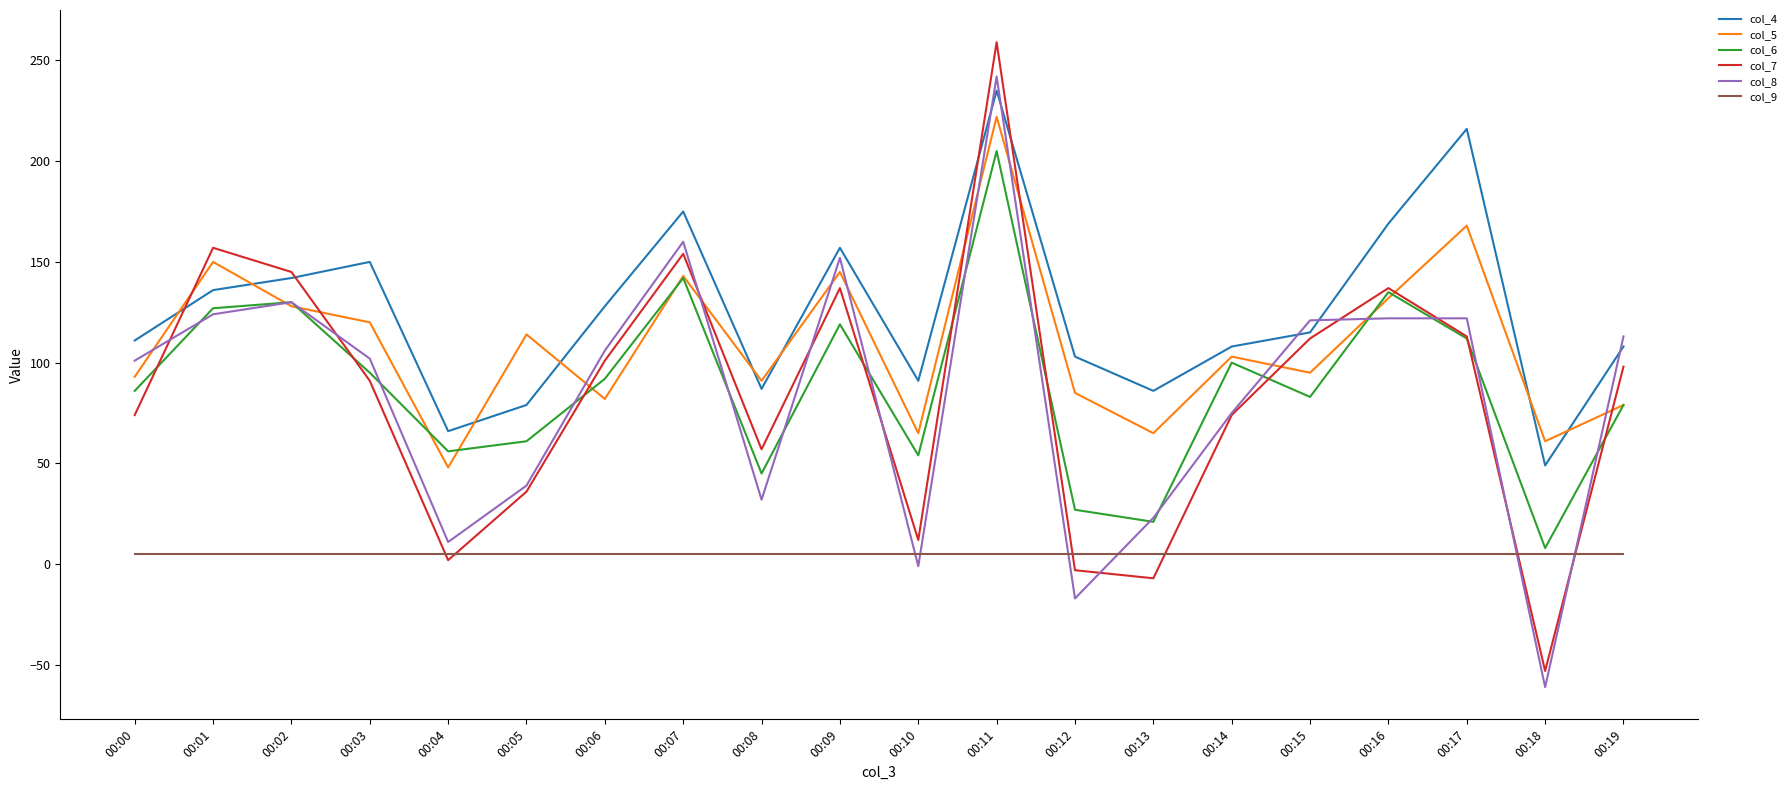

What is the average value of the col_7 series?

84.8